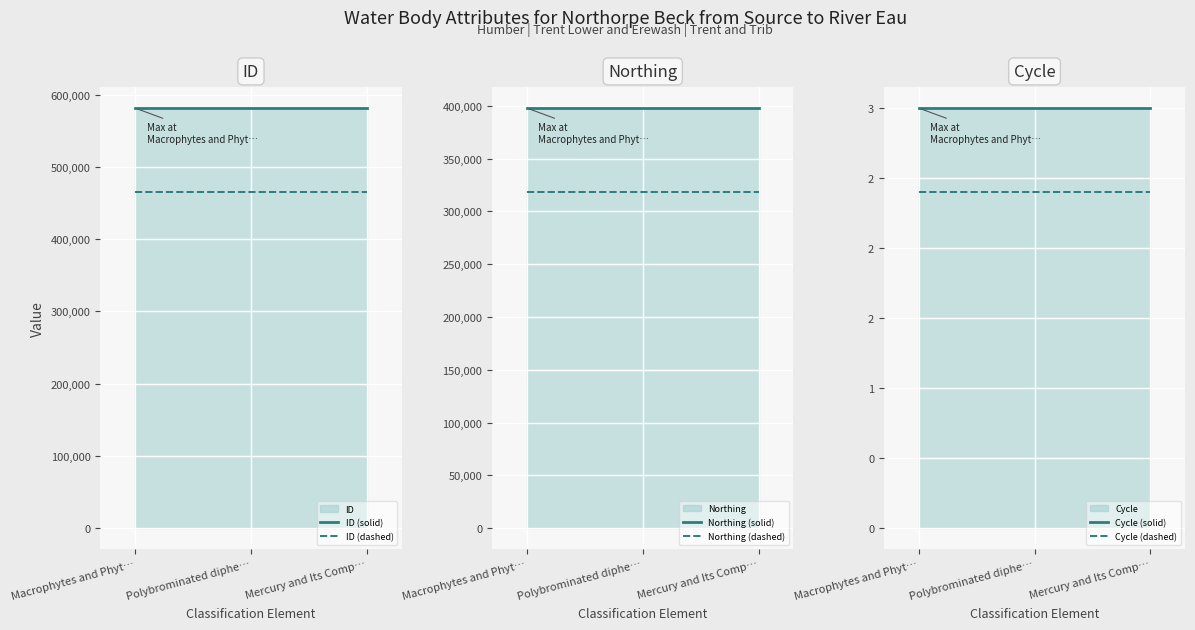

Which series has the largest total across all categories?

ID